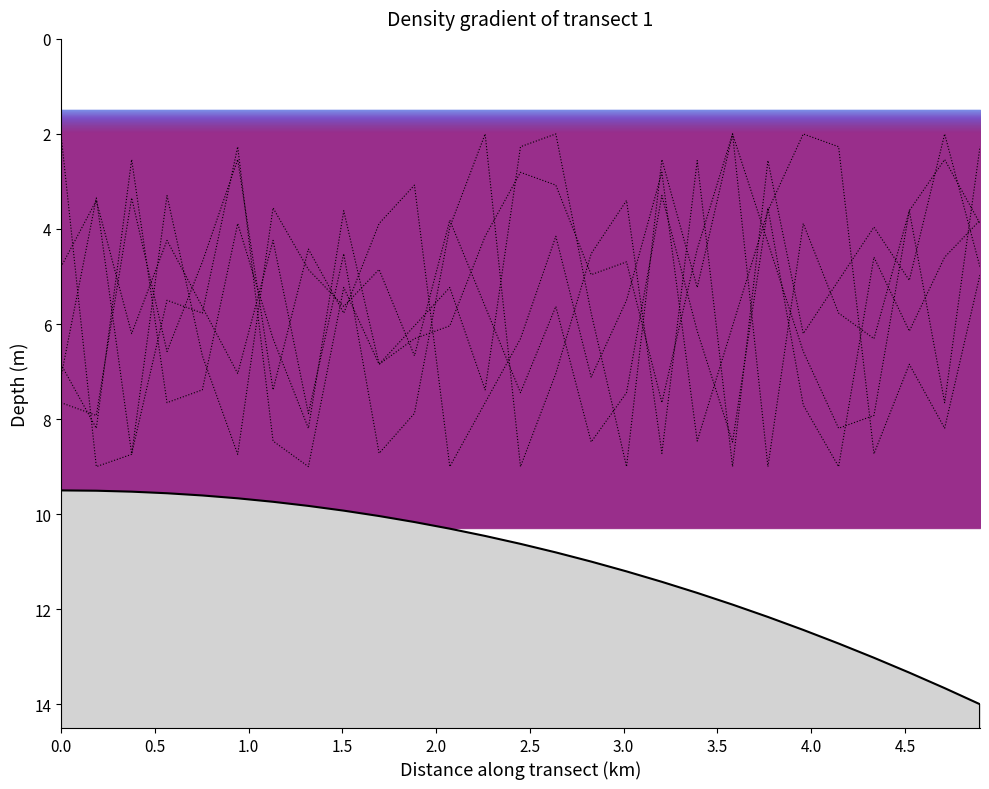

True or false: col_26 has a value of 1.3 at 0.0.

False